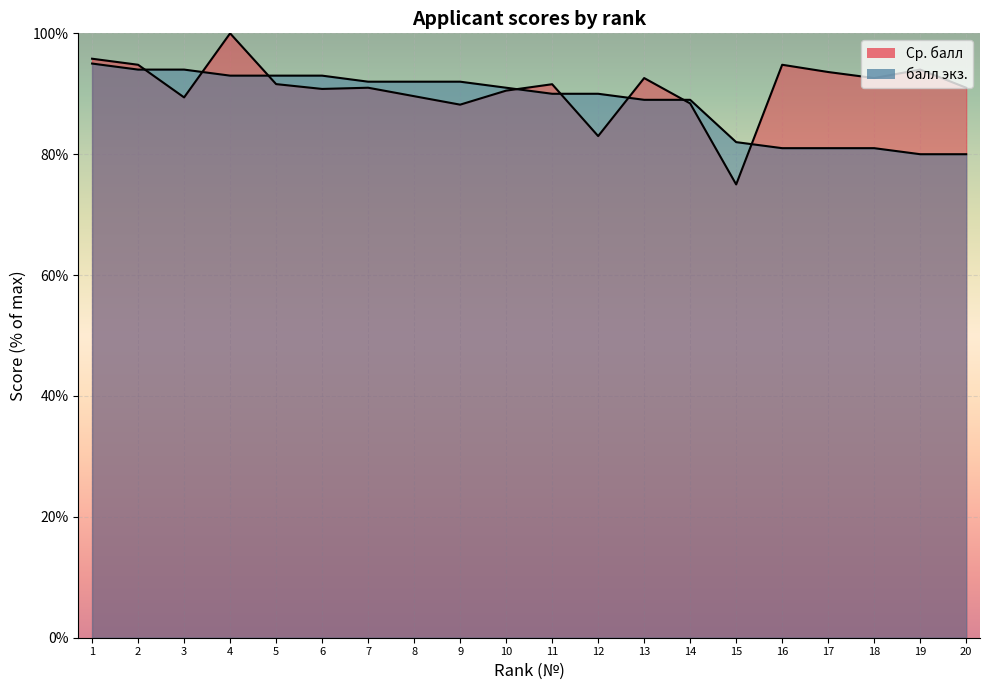

Rank the series at 13 from lowest to highest value.

балл экз., Ср. балл